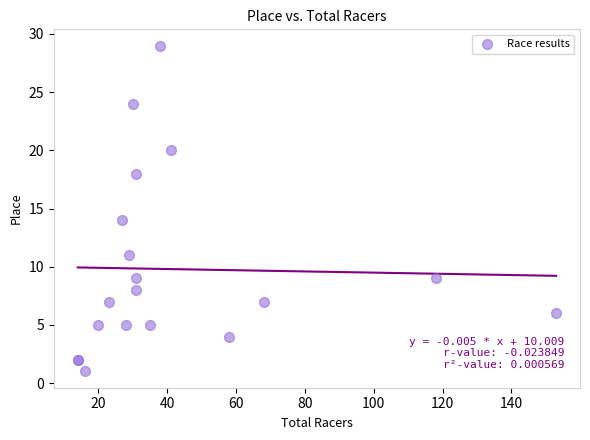

What Y value in the scatter plot is closest to 15?

14